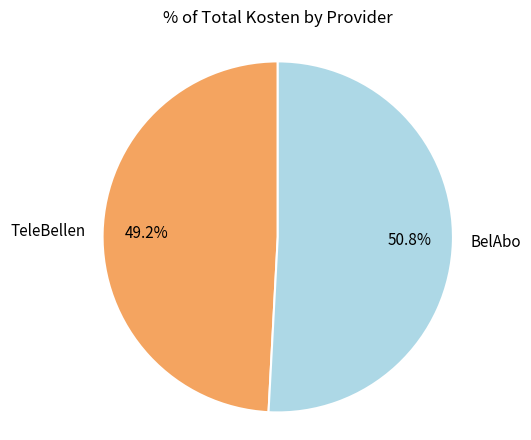

Is it true that BelAbo is 51% of the pie?

True